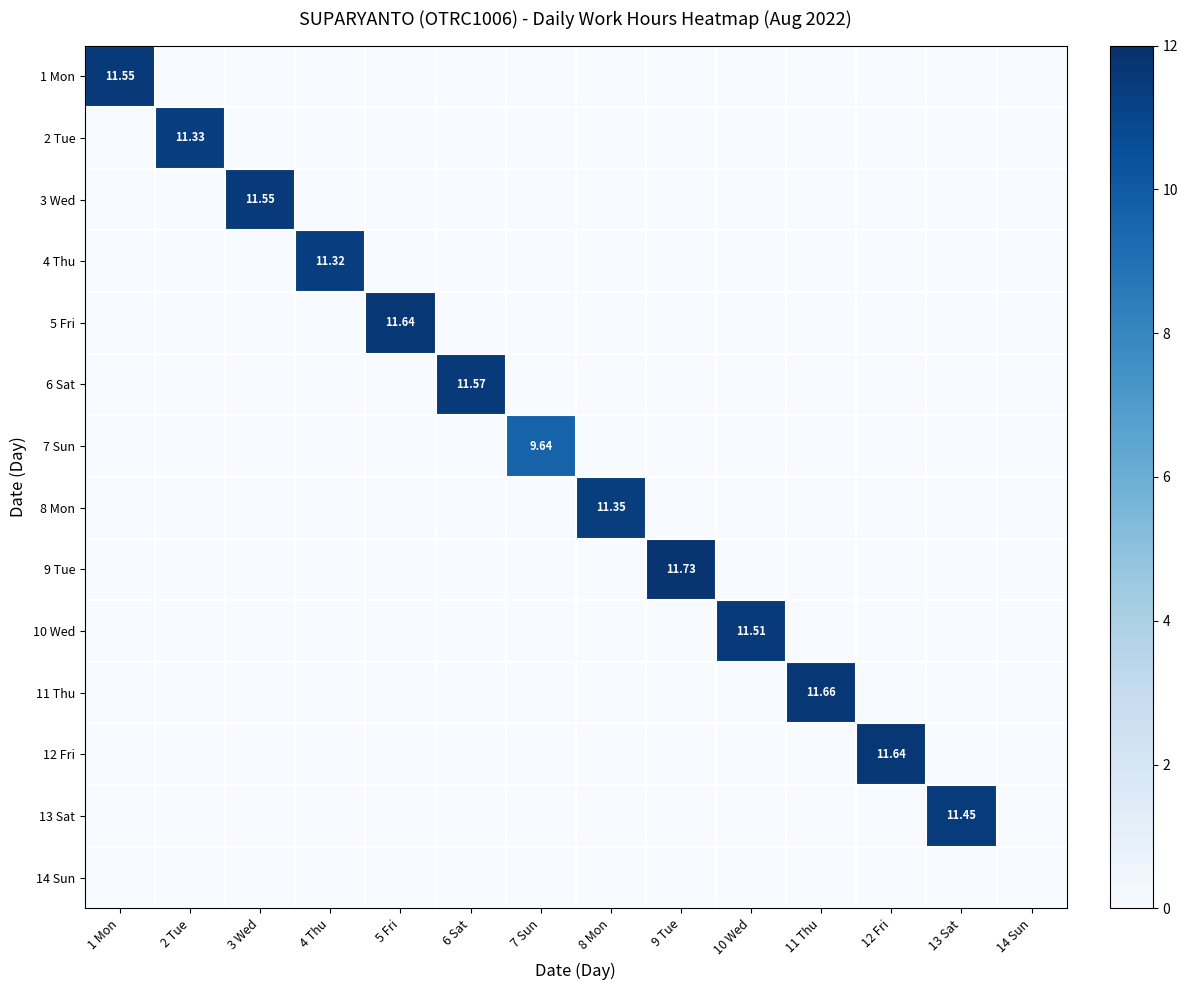

At how many categories does at least one series exceed 5?

13